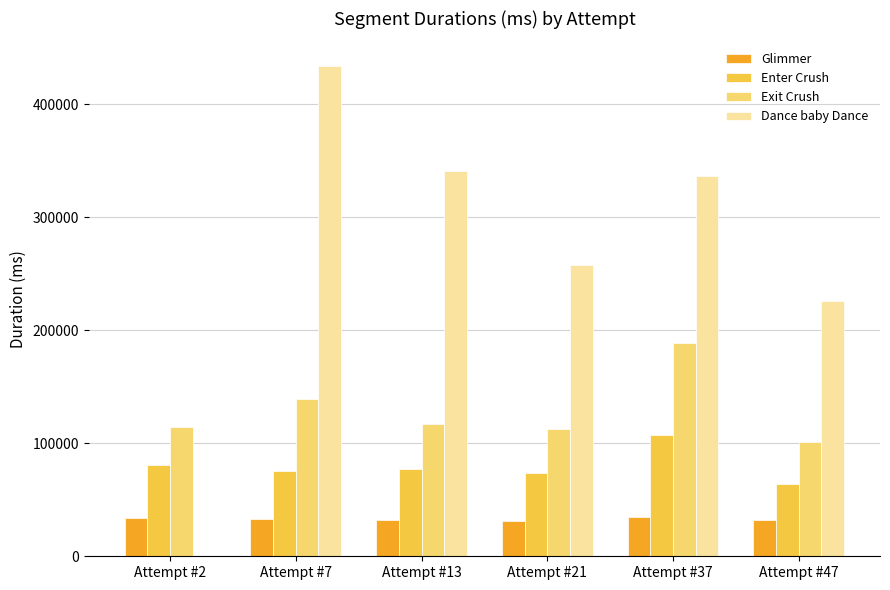

Count the number of categories in the chart.

6